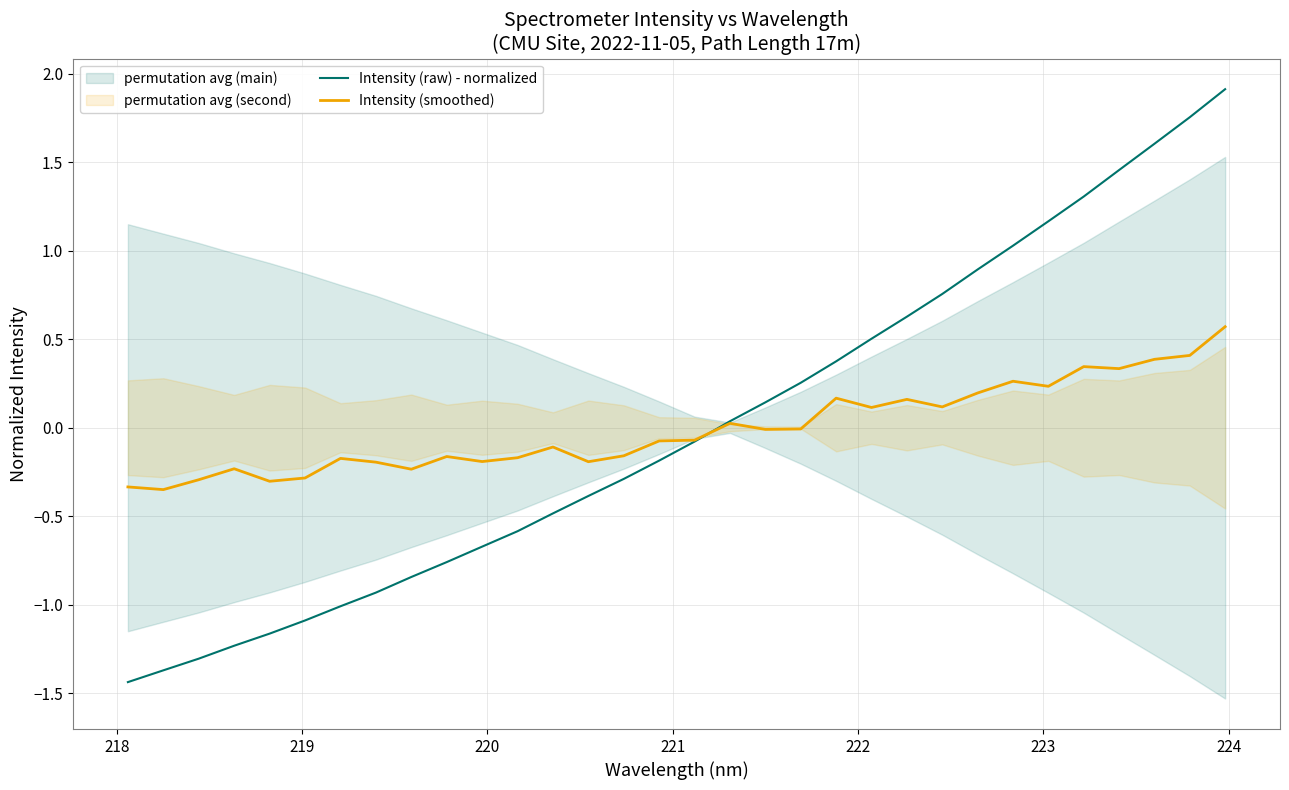

What is the maximum value for Intensity (raw) - normalized?

1.9